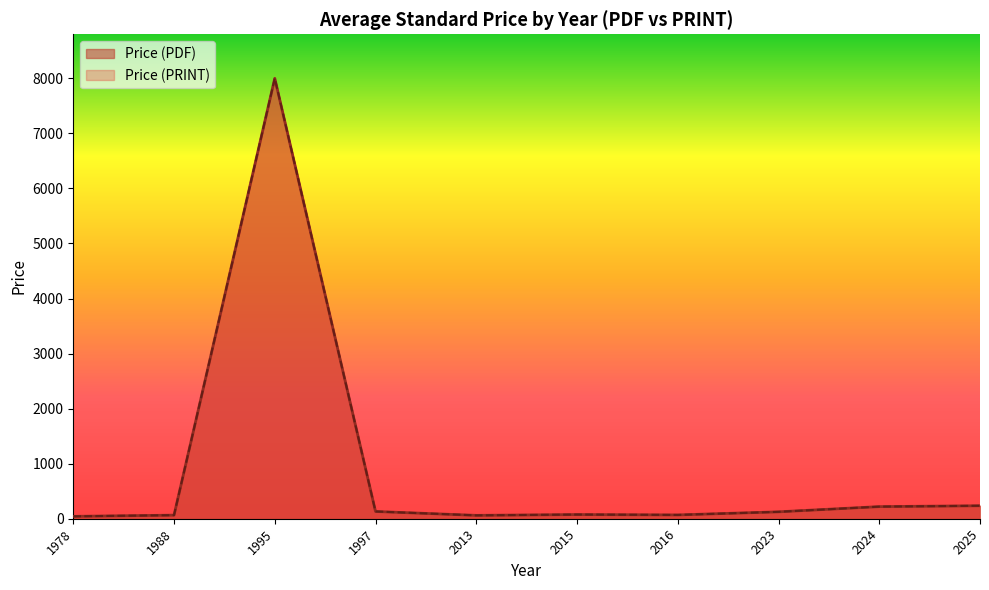

Between 2025 and 1978, which is larger?

2025